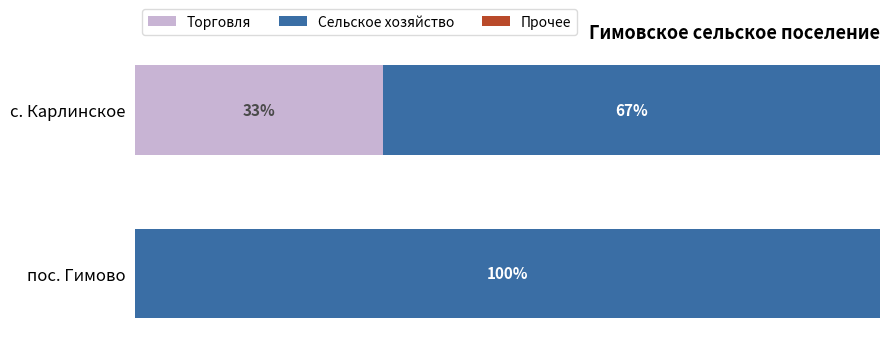

How many groups of bars are there?

2